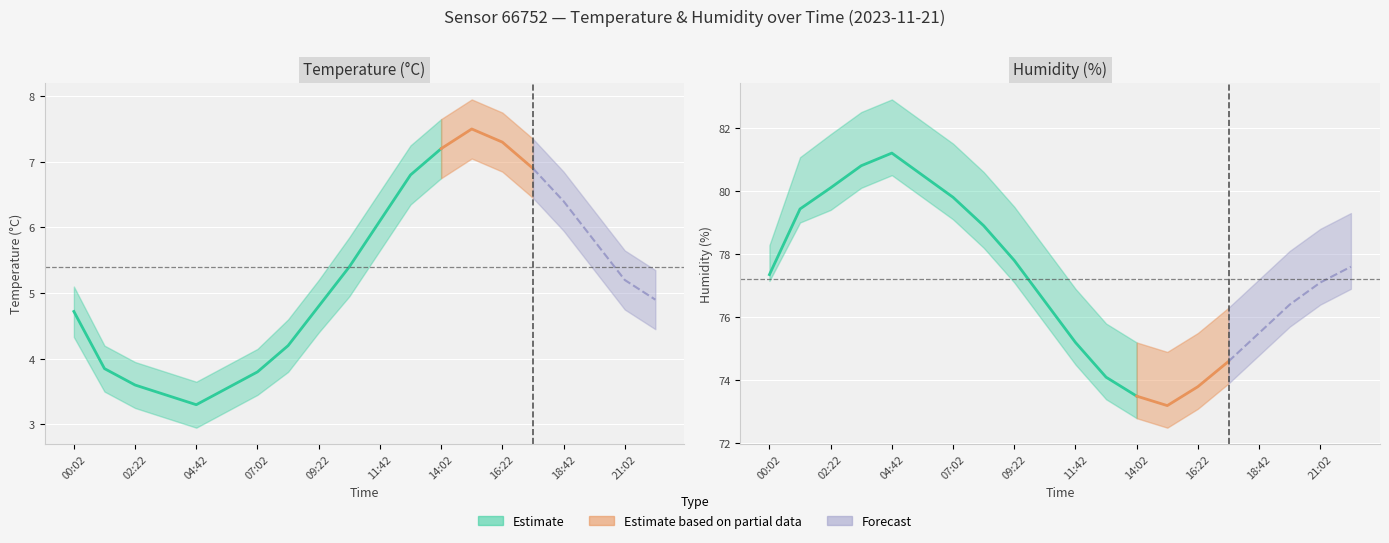

Which category has the lowest value across all series?

04:42